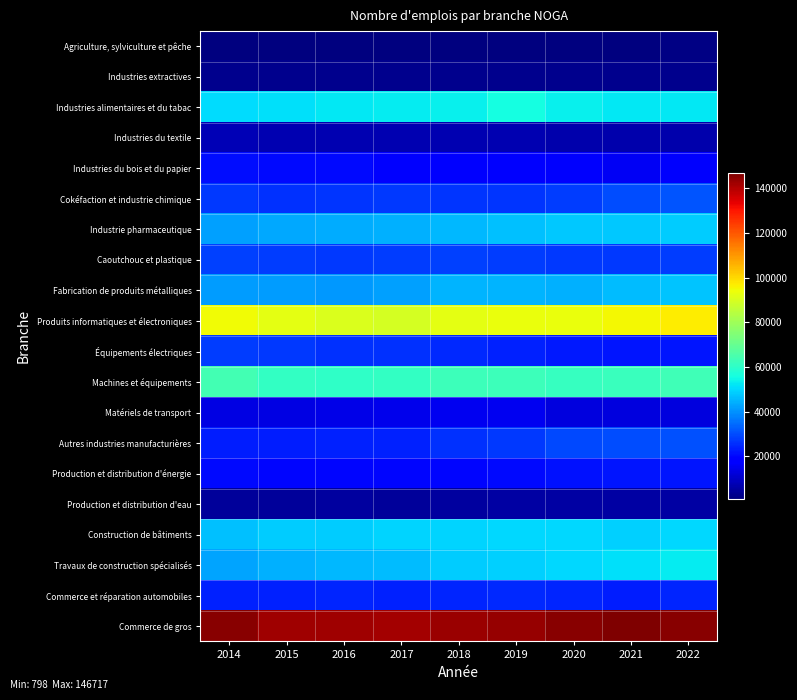

Which label corresponds to the largest value in the chart?

2021